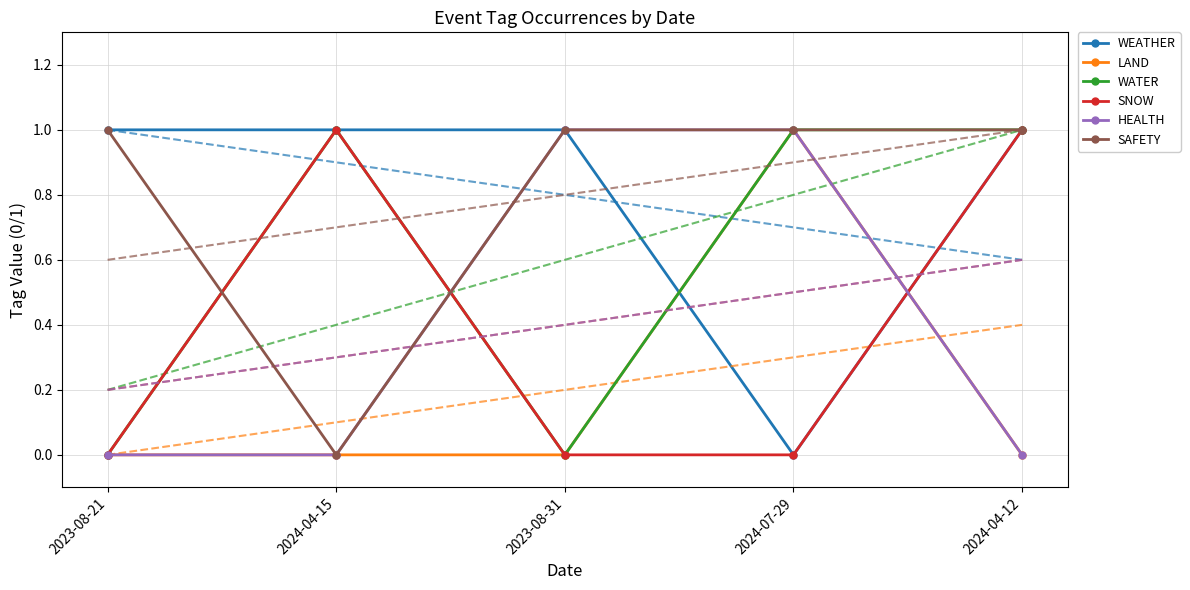

What are all the series names shown in the legend?

WEATHER, LAND, WATER, SNOW, HEALTH, SAFETY